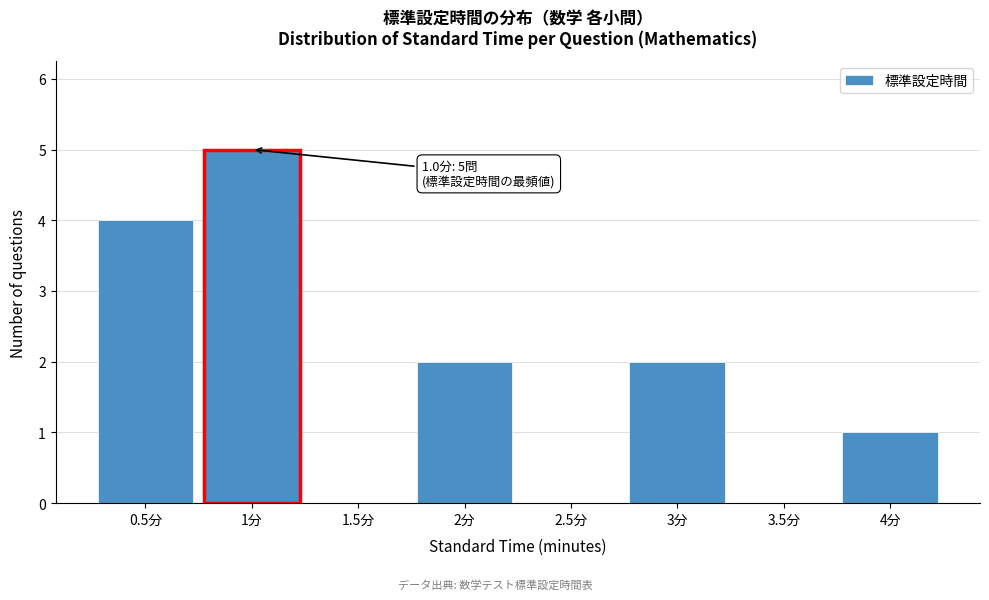

Over which range of the x-axis is the bar tallest?

0.75 to 1.25